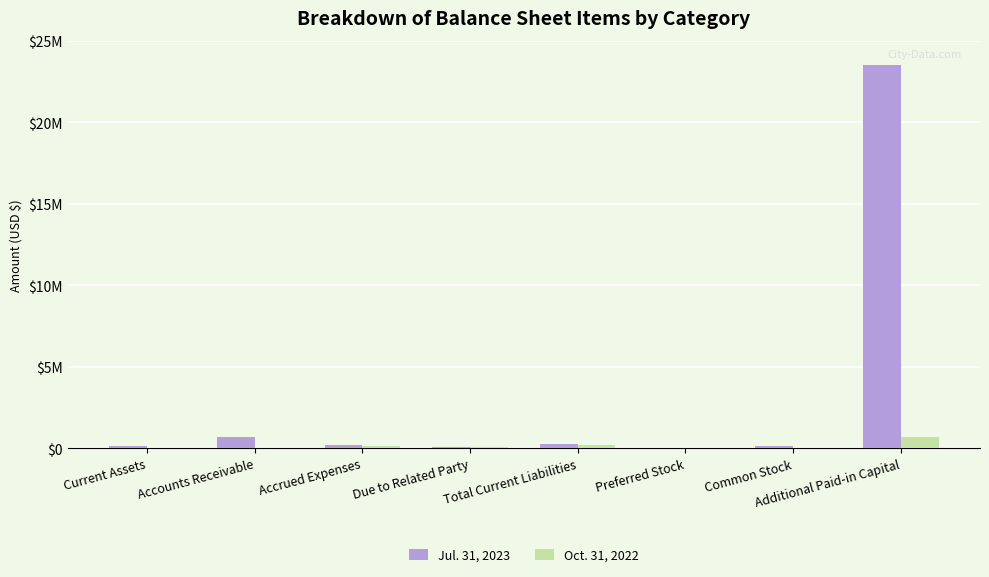

What is the sum of all Jul. 31, 2023 values?

24874223